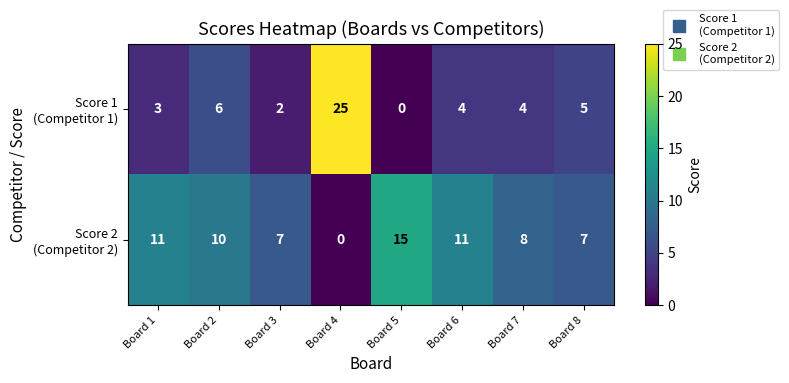

What is the spread (max minus min) of values at Board 5?

15